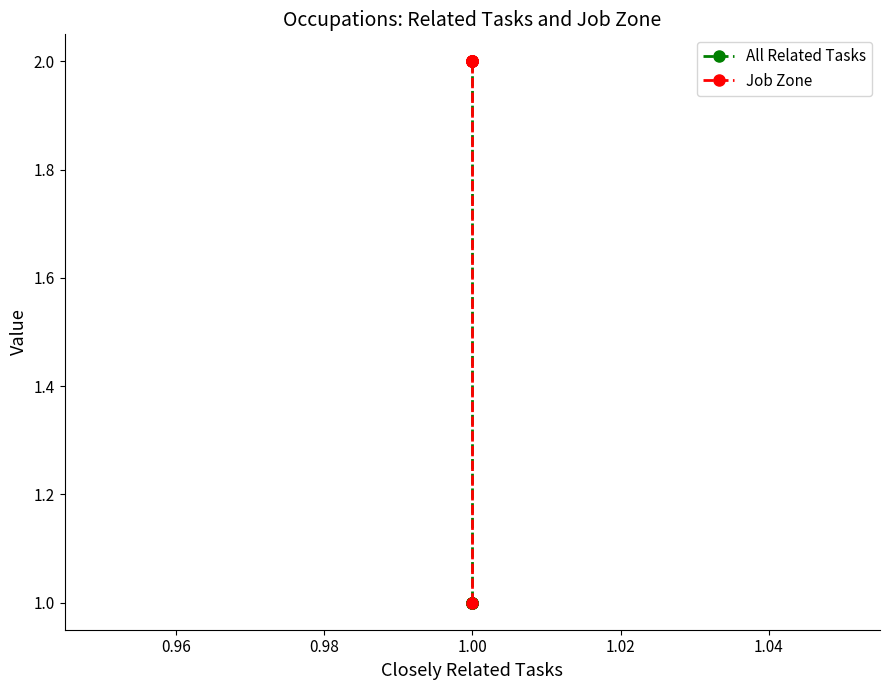

True or false: Job Zone has more than 1 points higher than both neighbors.

False